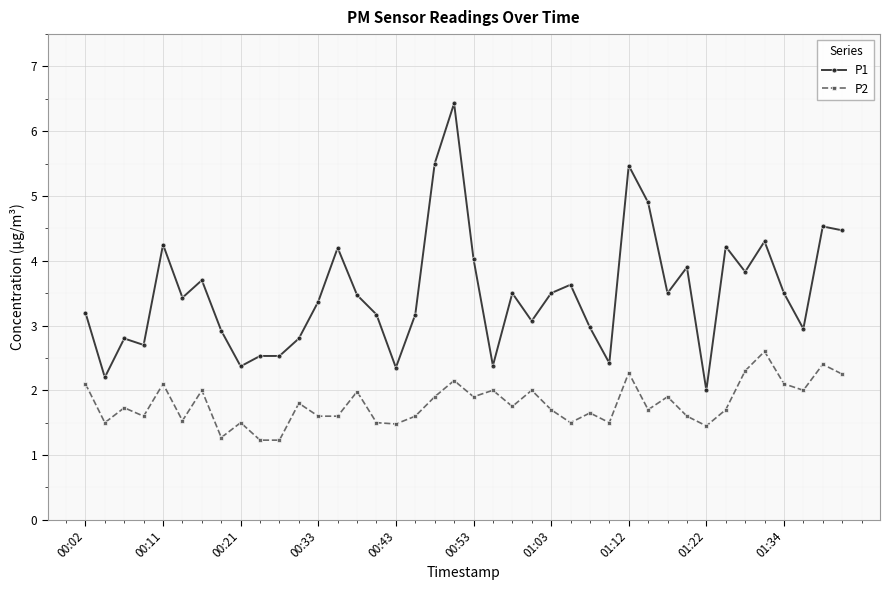

True or false: P2 and P1 cross at least once.

False